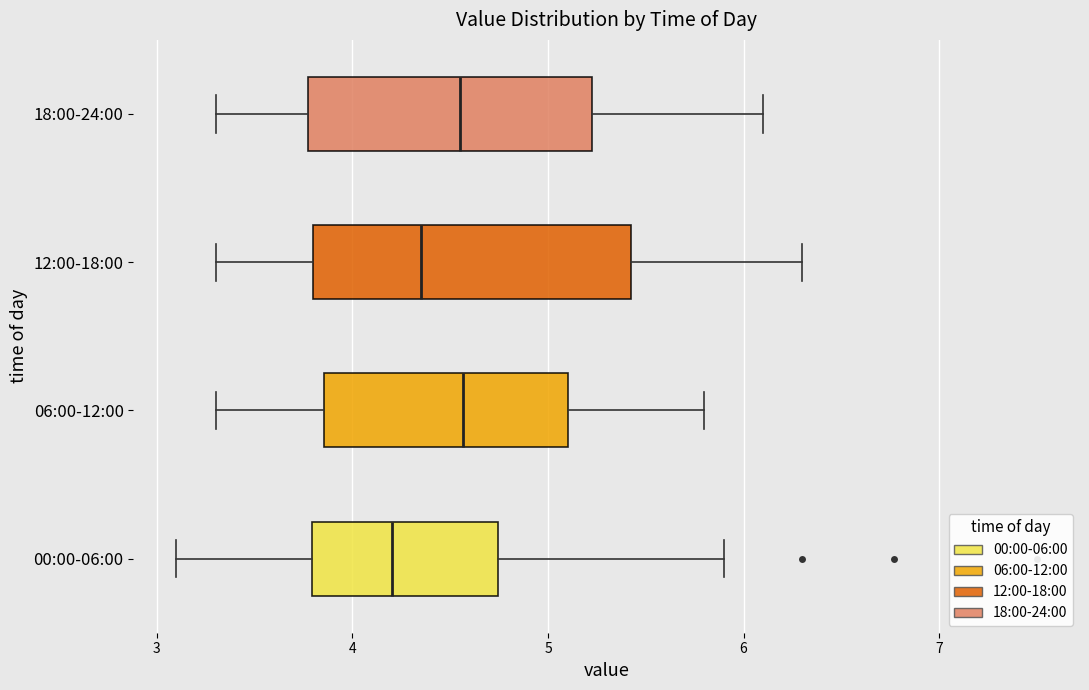

Which box's median line is the furthest to the left?

00:00-06:00